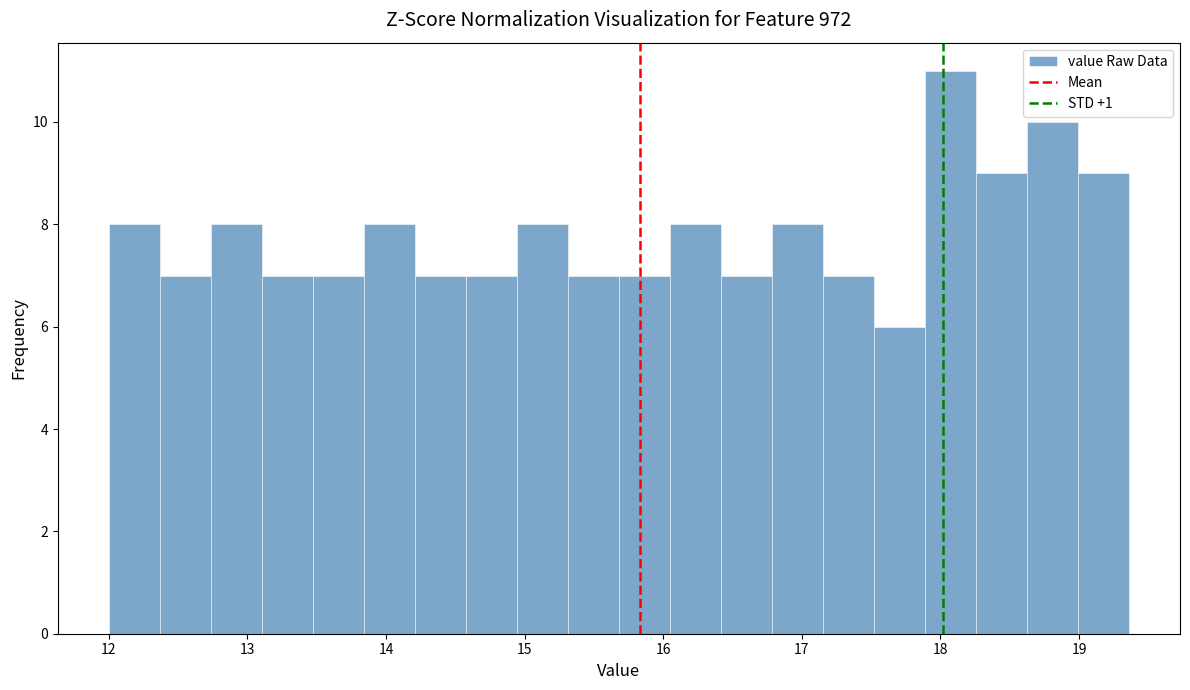

Around what value on the x-axis is the tallest bar? Give the approximate position of its centre, as read against the axis.

18.1